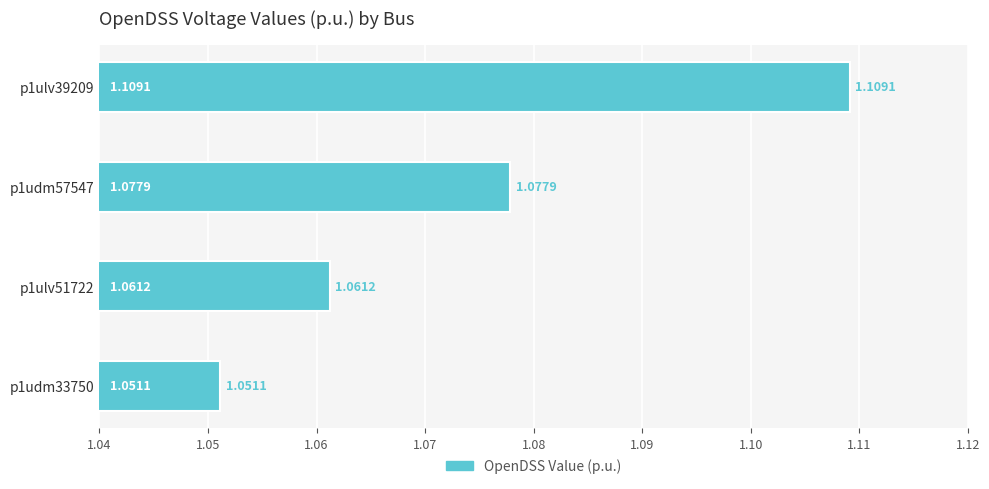

Rank the categories by value from highest to lowest.

p1ulv39209, p1udm57547, p1ulv51722, p1udm33750